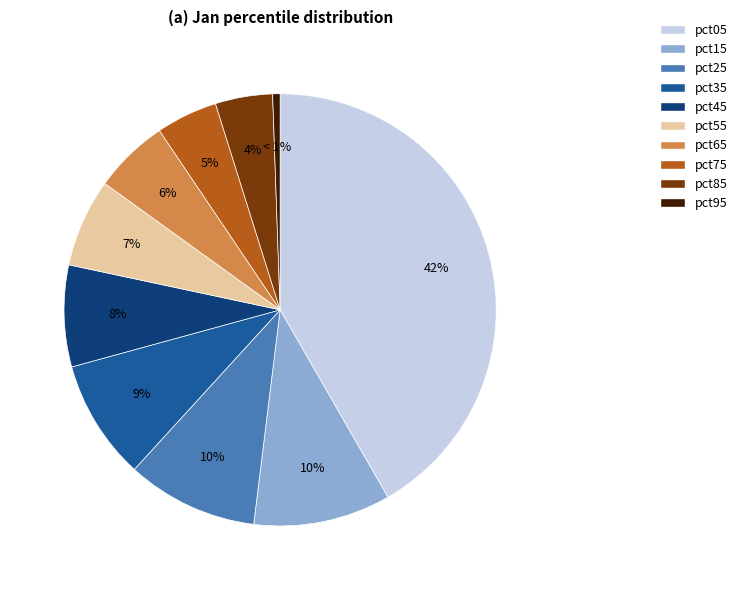

What percentage is the pct45 slice, to the nearest percent?

8%